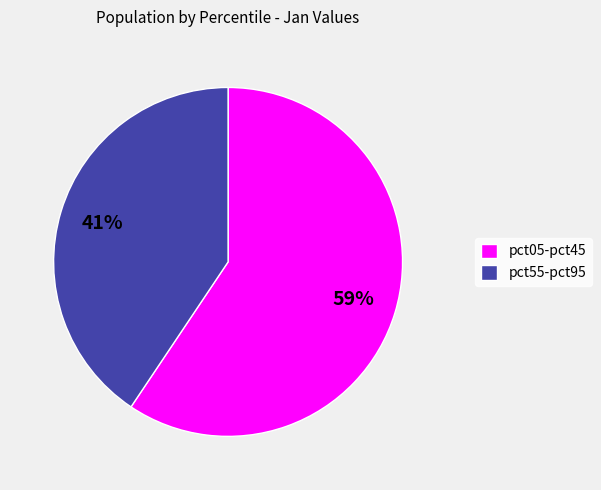

What percentage is the pct05-pct45 slice, to the nearest percent?

59%